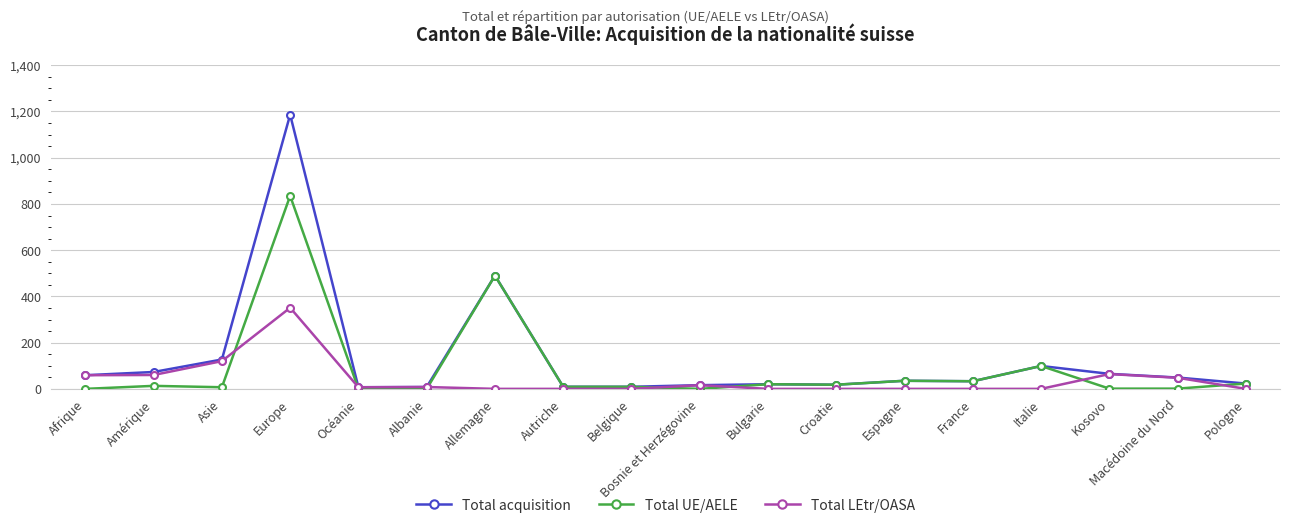

What is the difference between the Total LEtr/OASA values at France and Amérique?

60